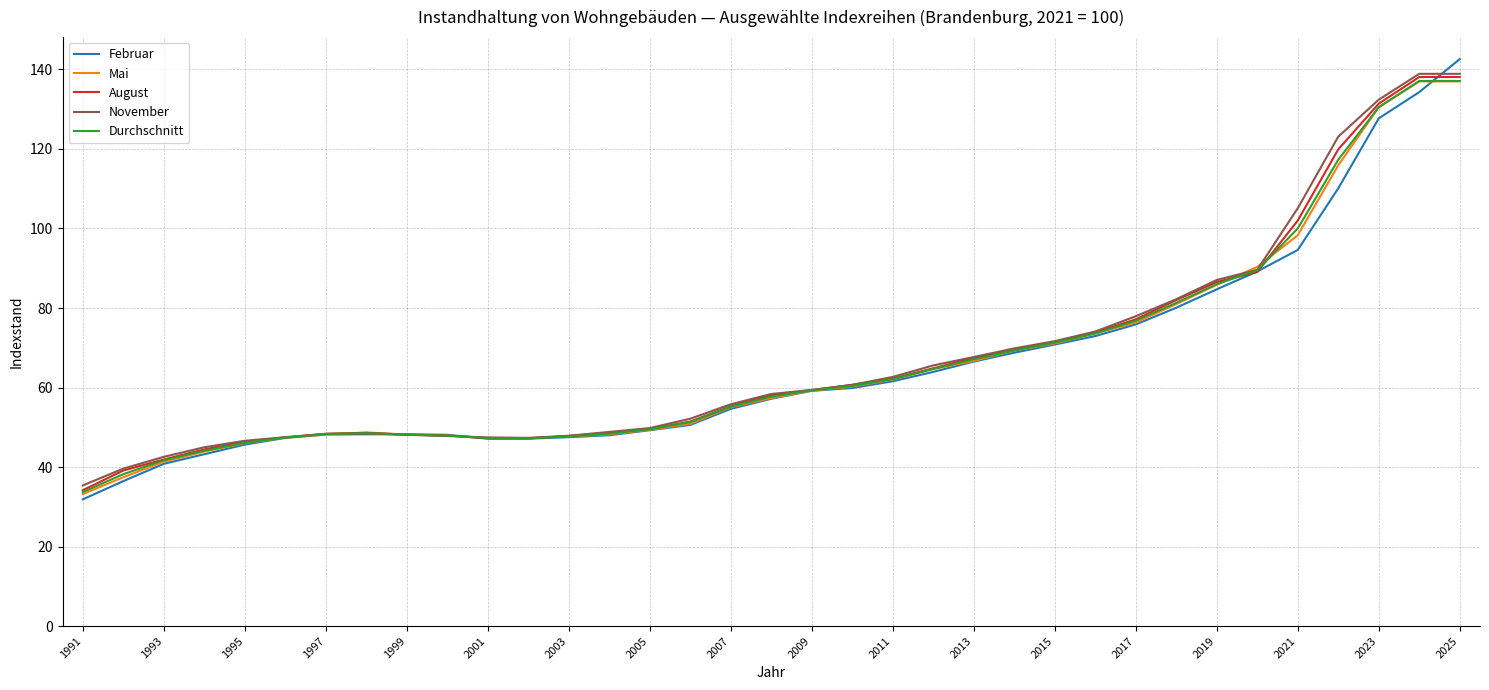

Count the number of data series in this chart.

5